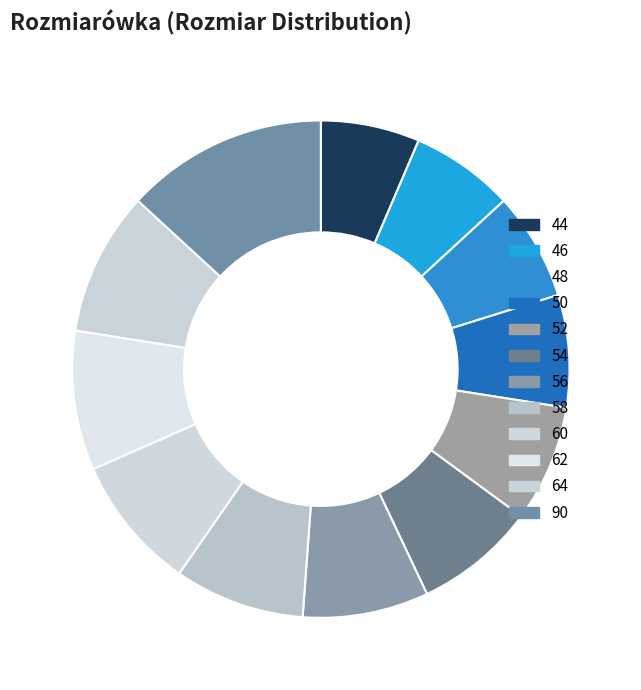

Combined, do 54 and 58 account for over 50%?

No